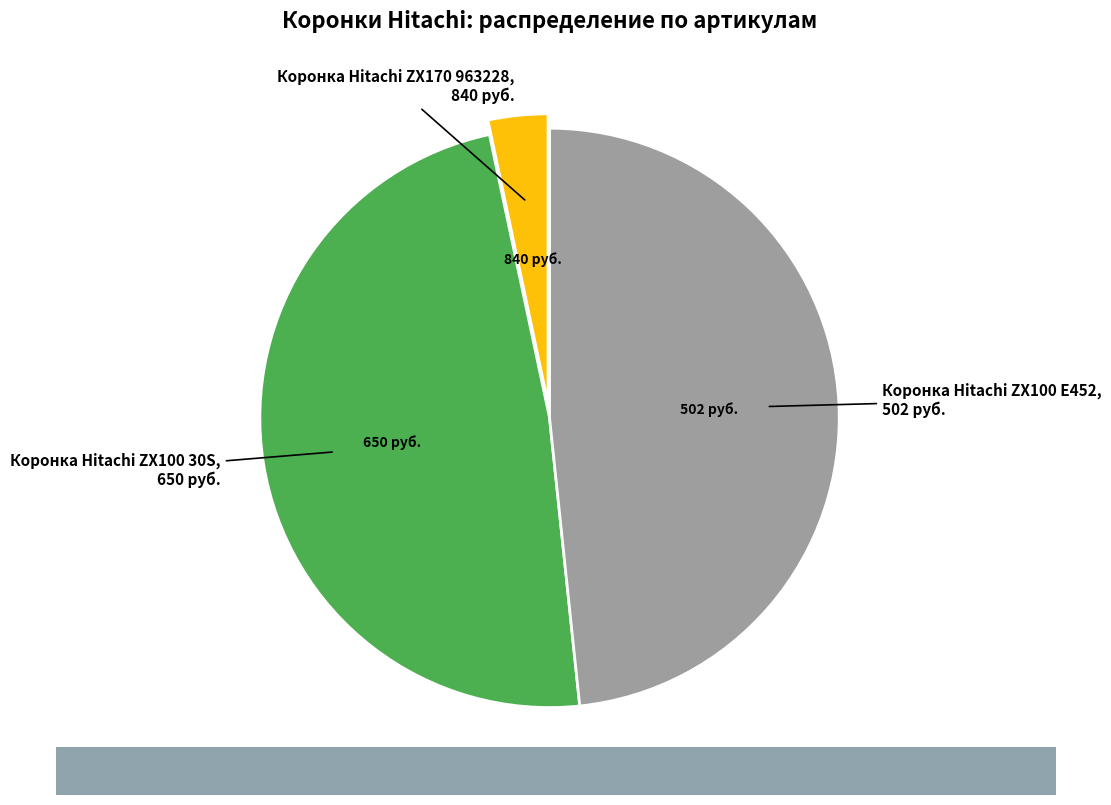

What is the smallest slice in the pie chart?

Коронка Hitachi ZX170 963228